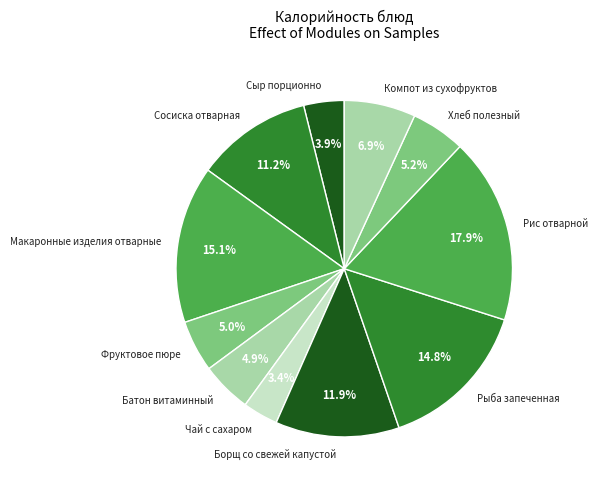

To the nearest percent, what portion does Рис отварной represent?

18%